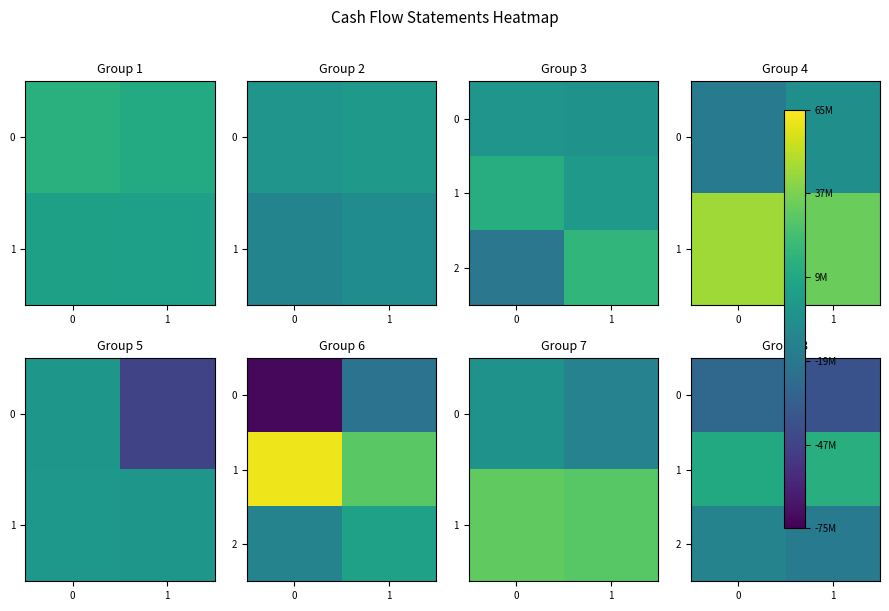

What is the average value of the 0 series?

-33755455